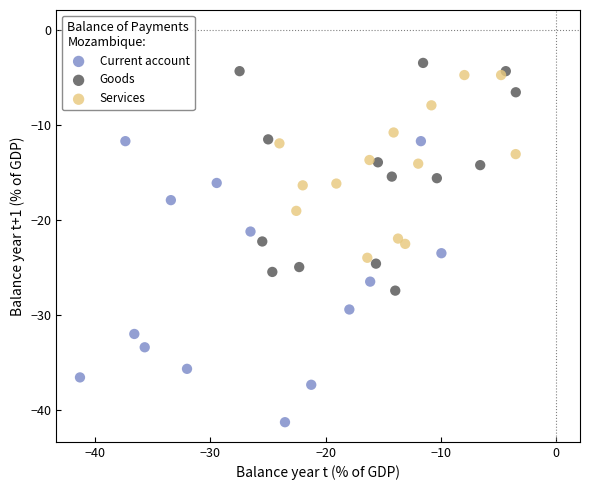

Which series reaches the minimum Y coordinate?

Current account